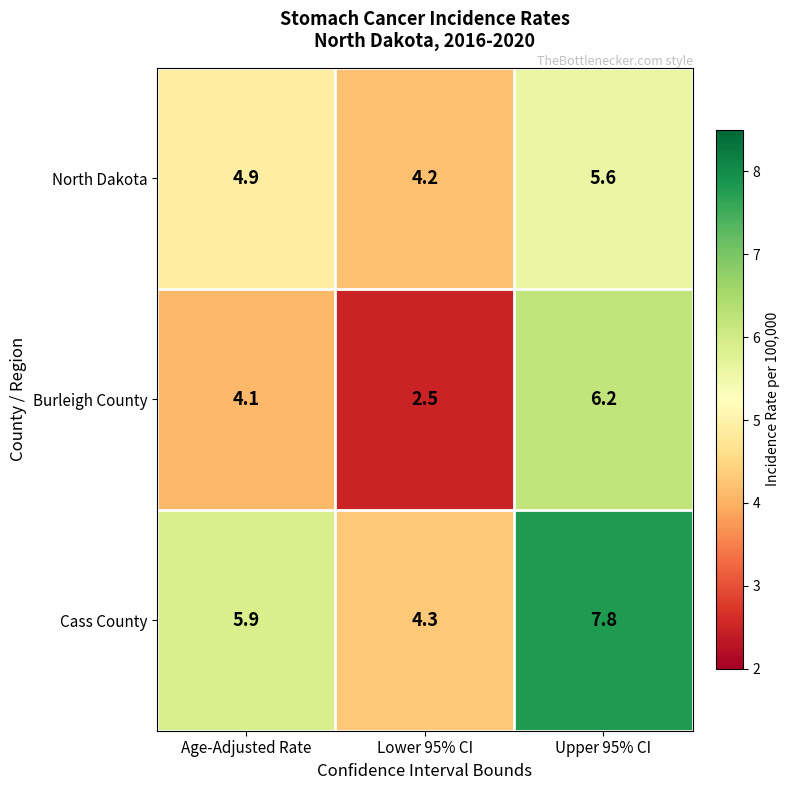

Rank the series at Upper 95% CI from highest to lowest value.

Cass County, Burleigh County, North Dakota